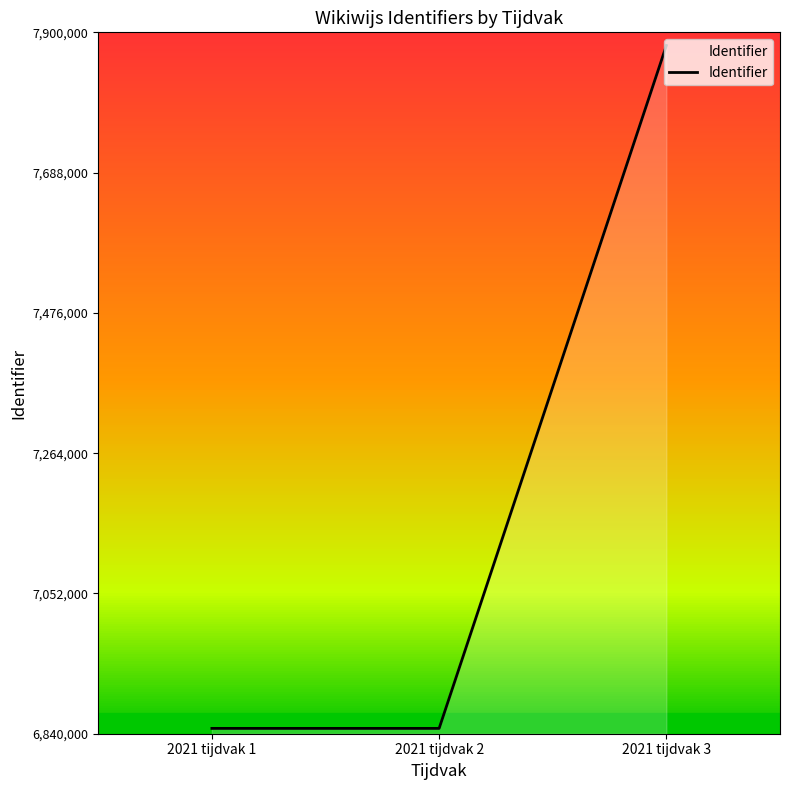

What is the sum of all values?

21576193